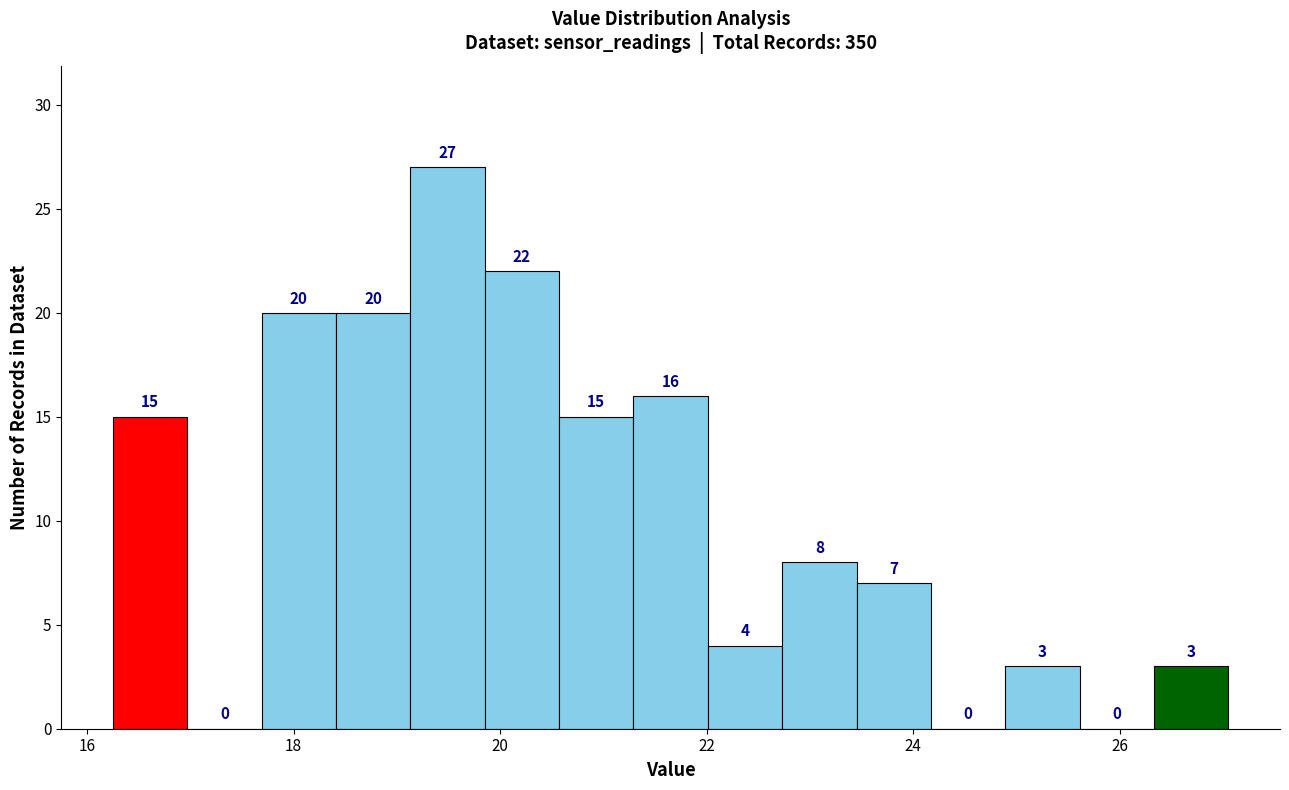

Read against the x-axis, roughly where is the centre of the tallest bar?

19.4